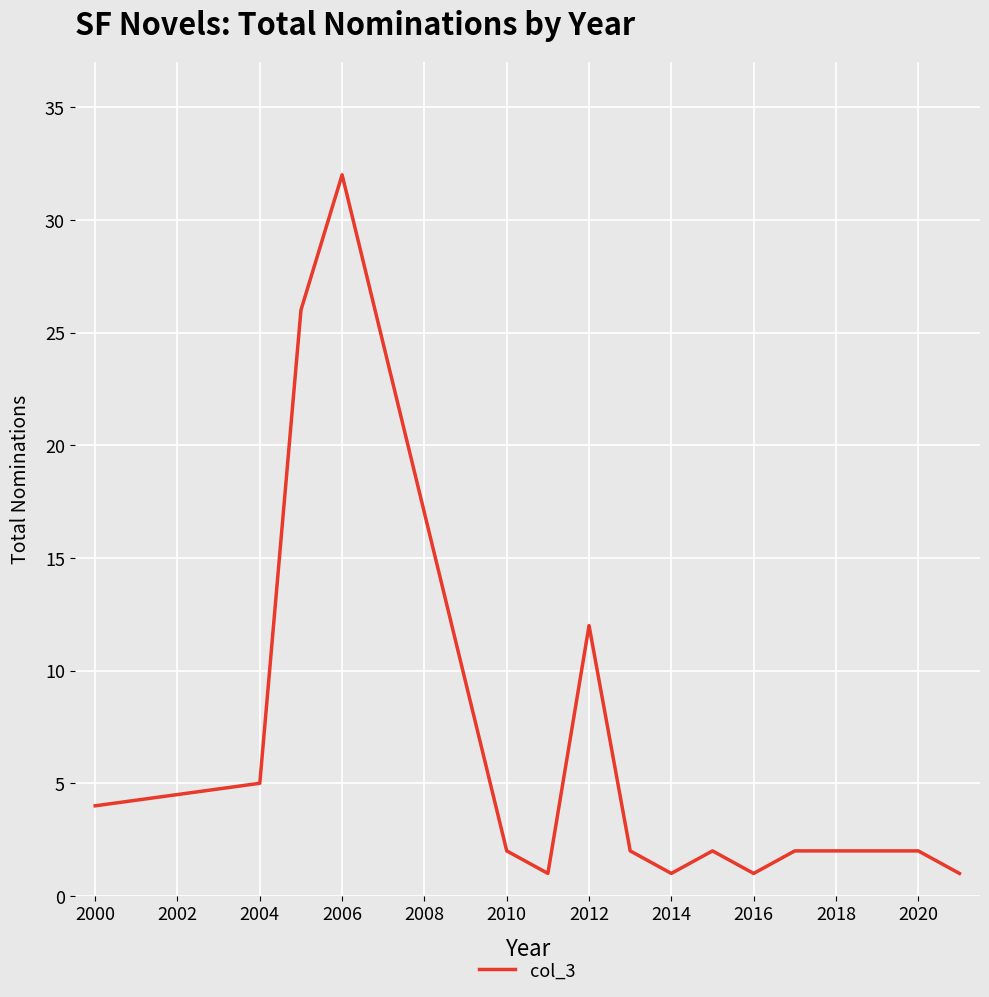

What is the maximum value shown in the chart?

32